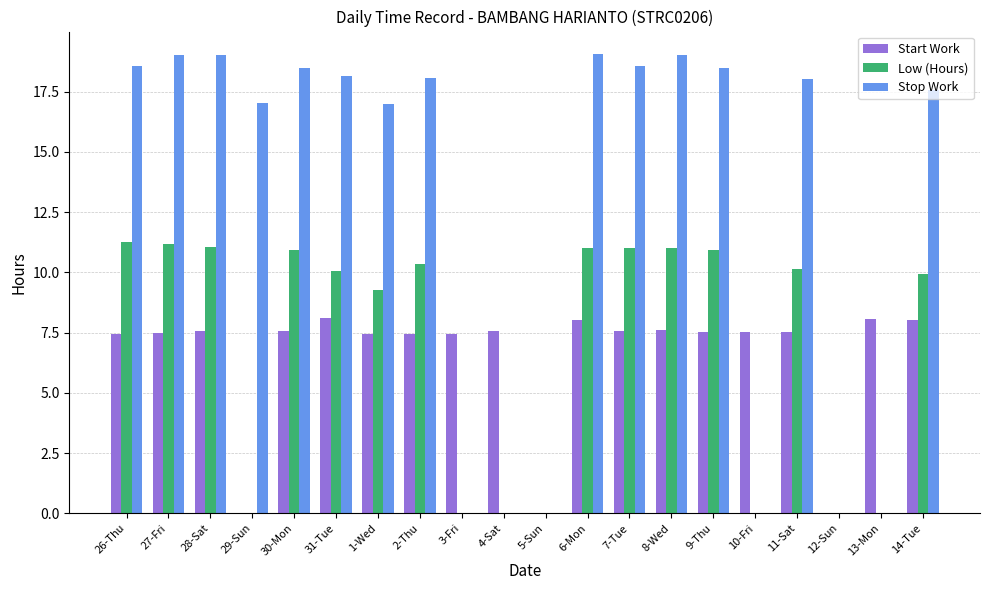

What is the highest value of the Low (Hours) series?

11.2